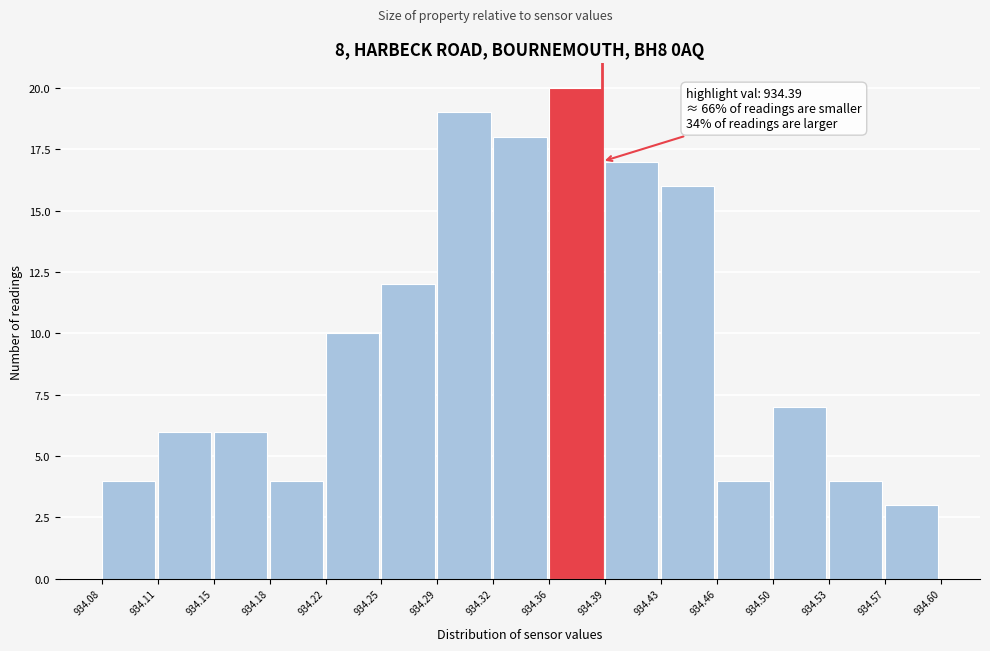

Over which range of the x-axis is the bar tallest?

934.36 to 934.39